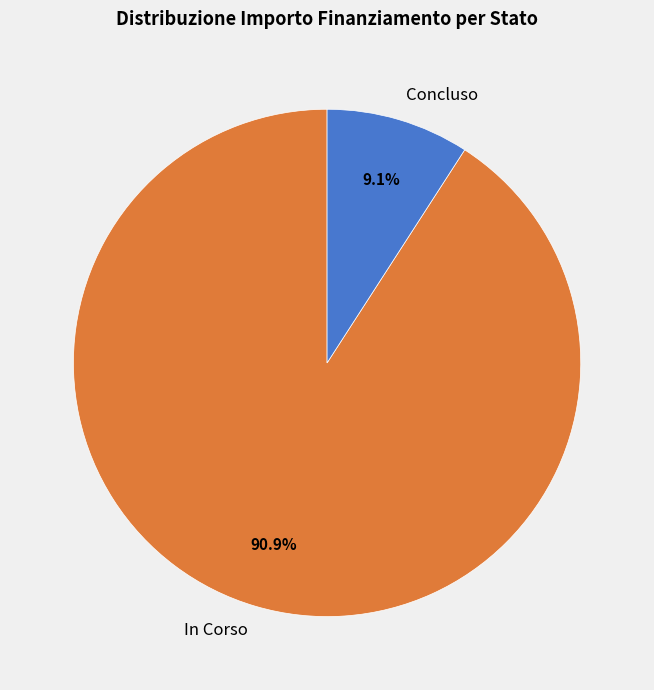

What is the ratio of the value at In Corso to the value at Concluso?

10.0